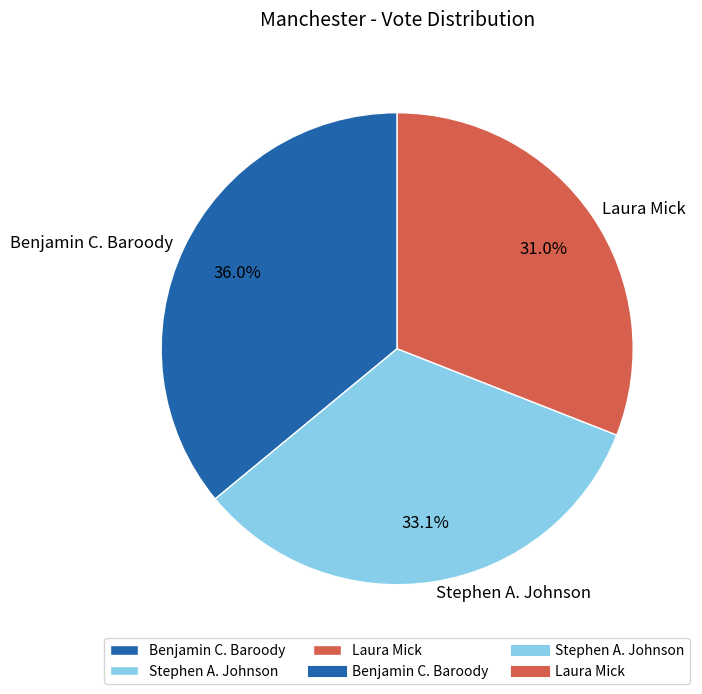

To the nearest percent, what percentage of the pie is Stephen A. Johnson?

33%